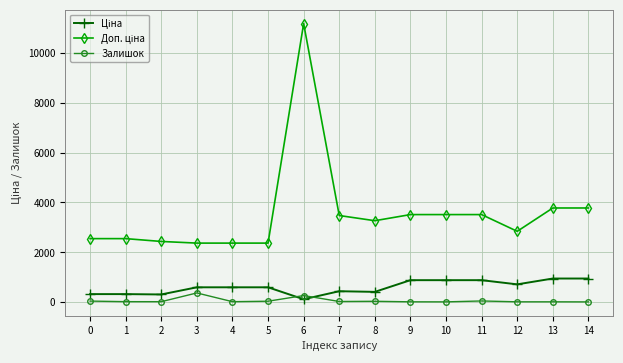

What is the difference between the highest and lowest values at 9?

3502.9